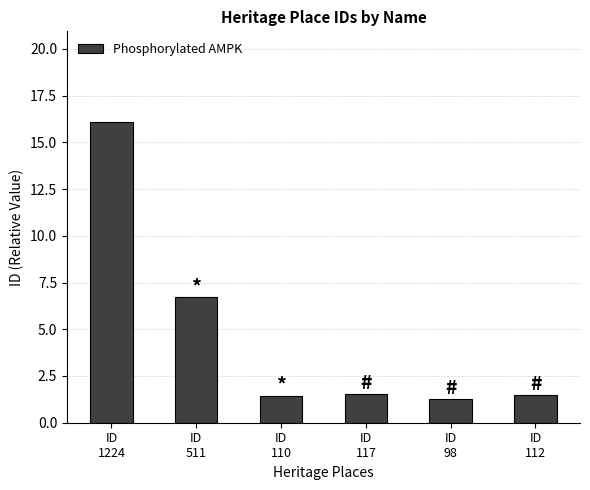

What is the value of the 4th bar from the left?

1.5